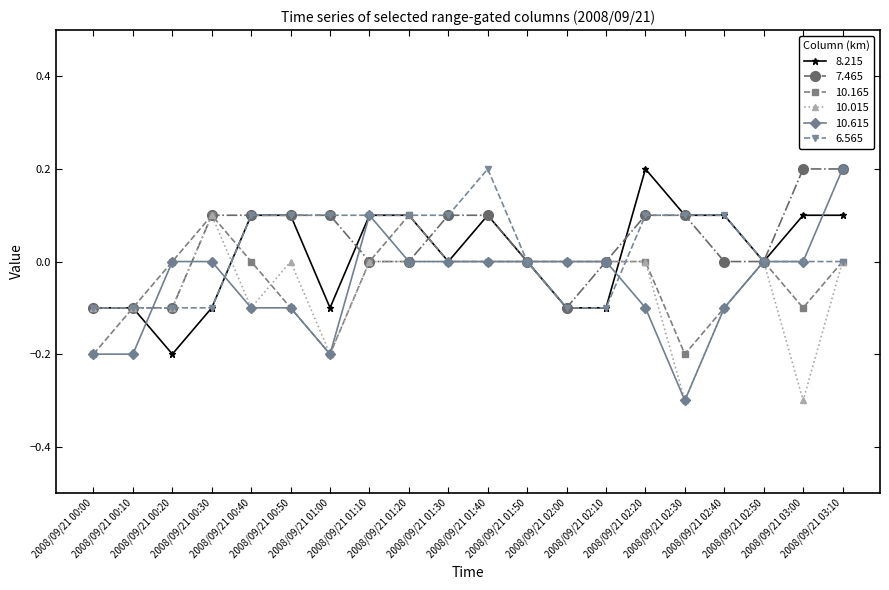

What is the value of the 7.465 point at the 16th from the left?

0.1